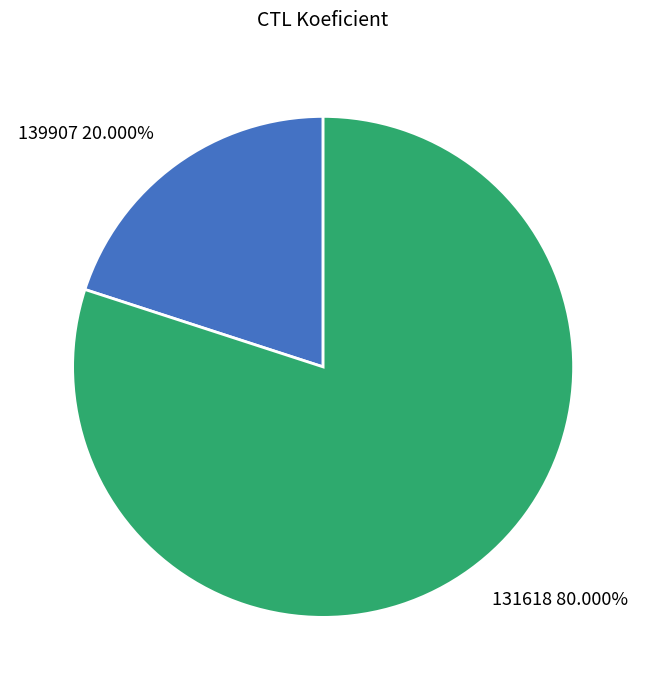

Does 139907 represent more than half of the total?

No